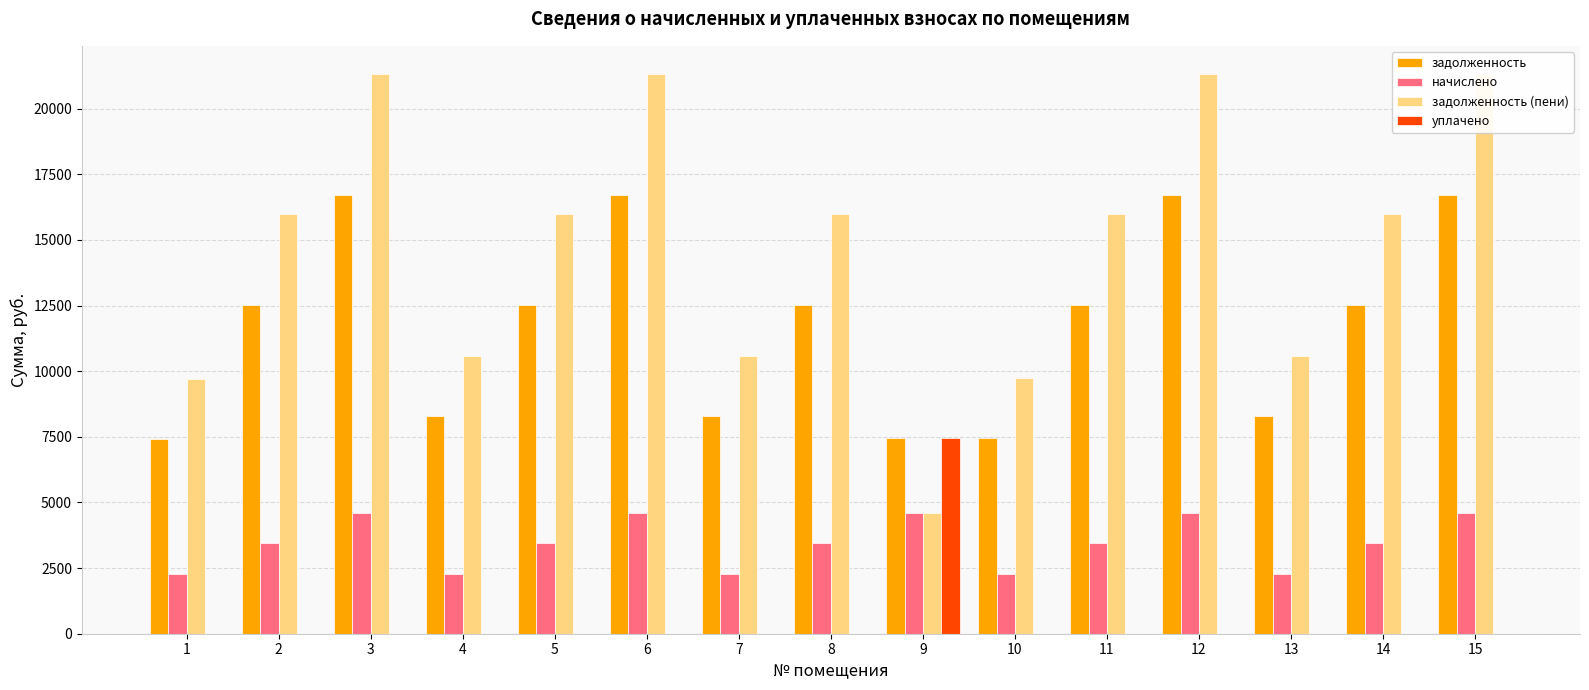

The начислено series shows 6963.5 at 9. True or false?

False